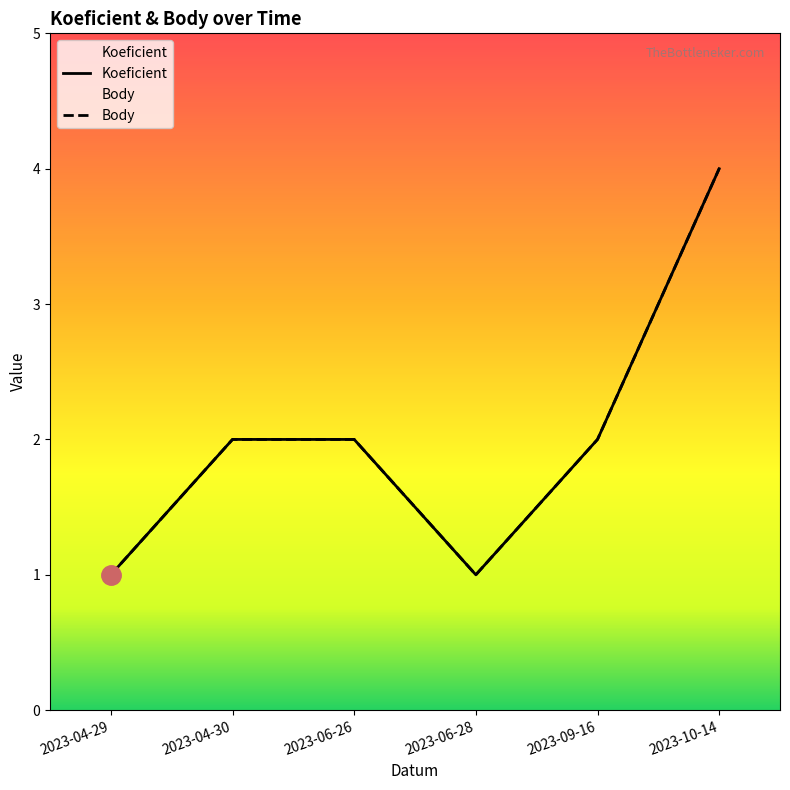

Which series changed the most between 2023-06-28 and 2023-09-16?

Koeficient